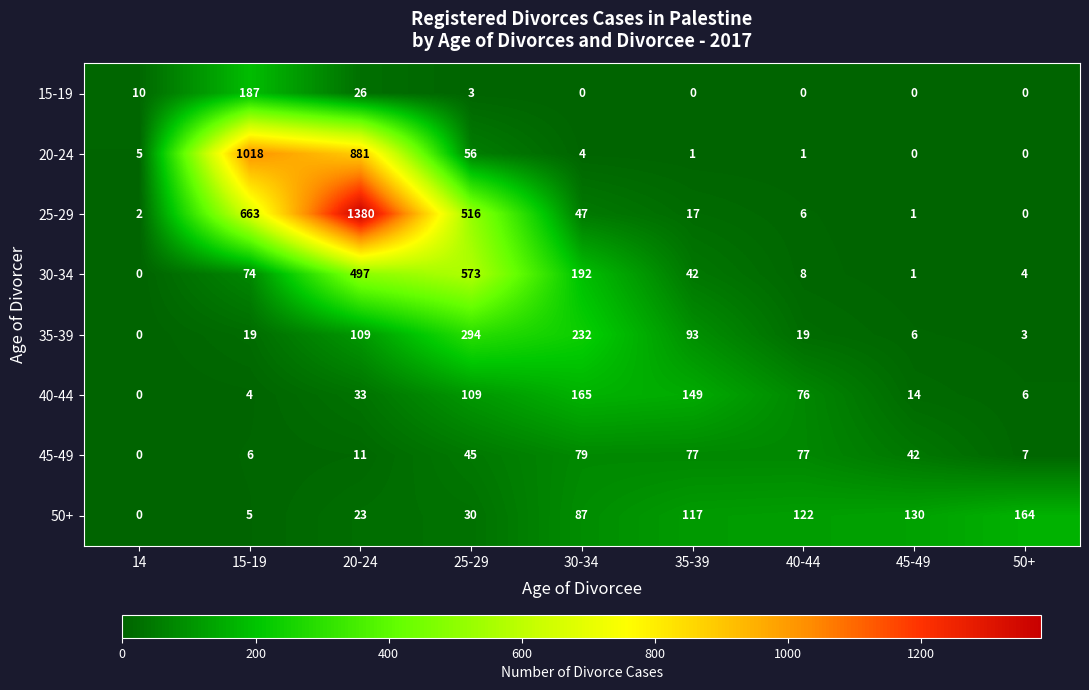

Between 25-29 and 40-44, which series saw the biggest shift?

30-34